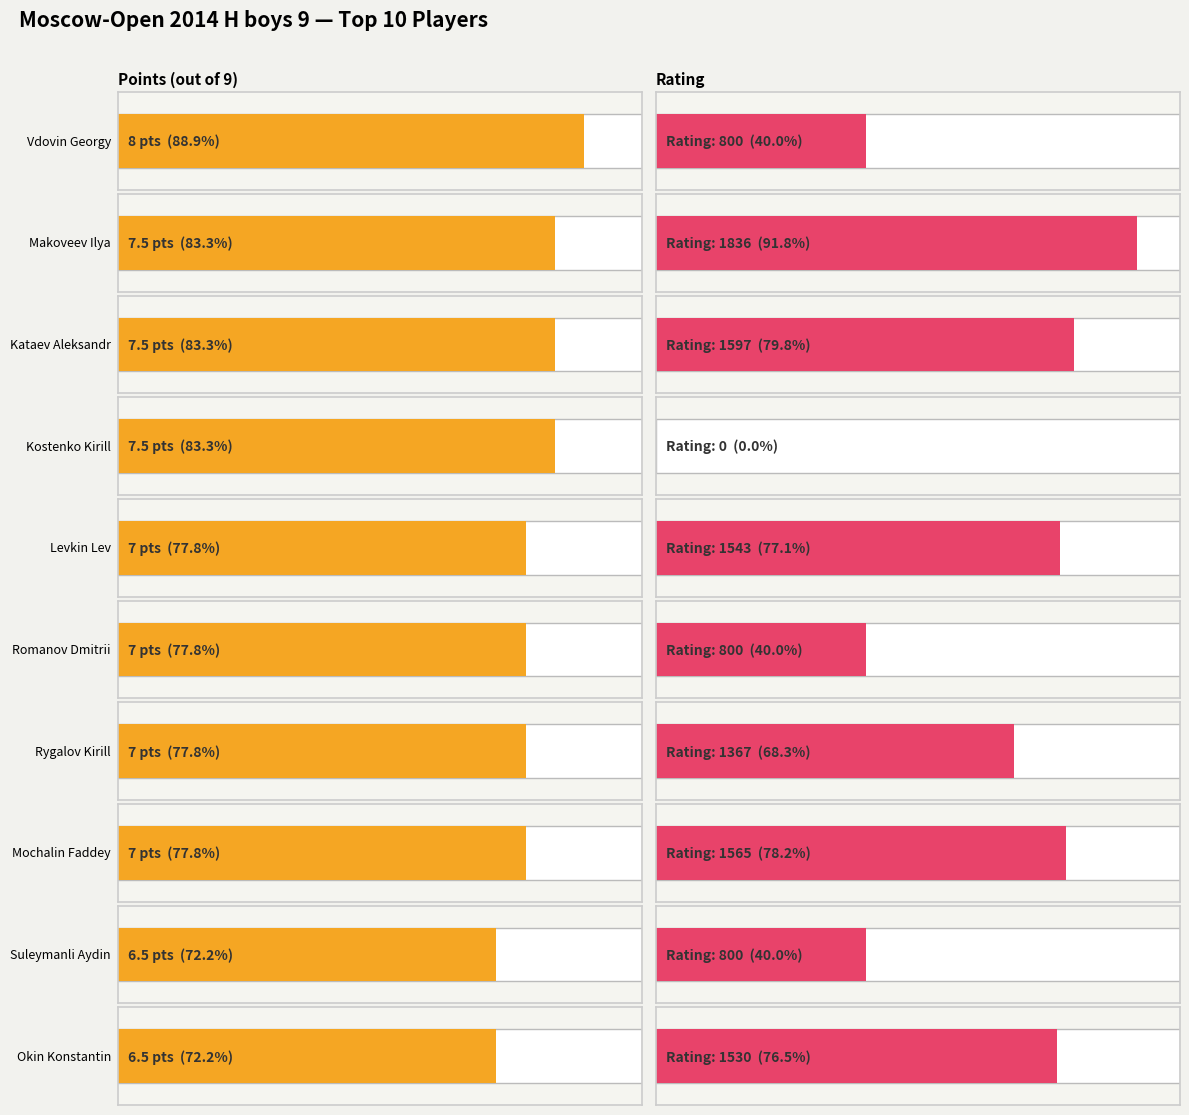

Which series has the largest total across all categories?

Rating